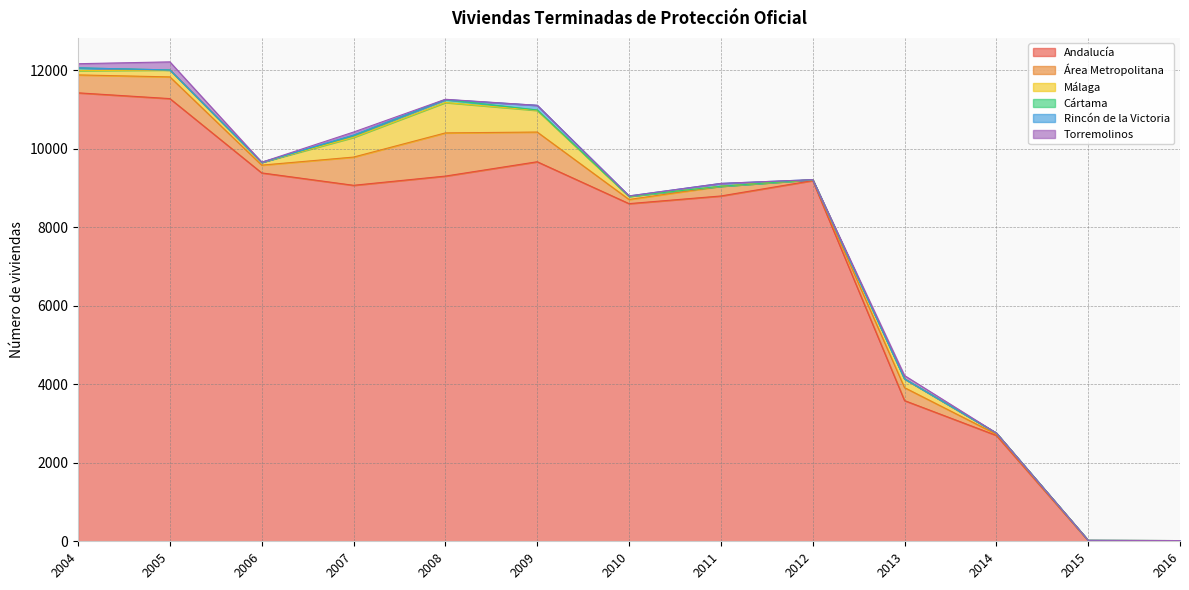

The Área Metropolitana series shows 198 at 2006. True or false?

True